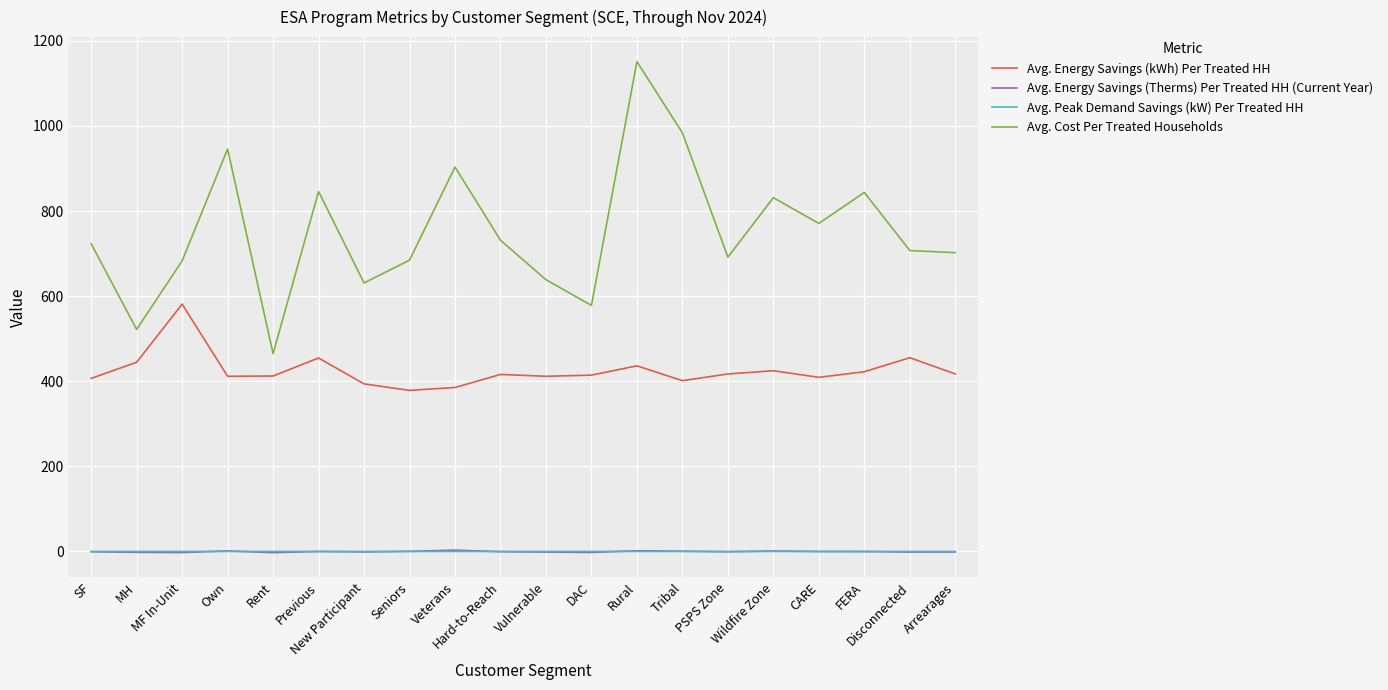

True or false: Avg. Peak Demand Savings (kW) Per Treated HH and Avg. Cost Per Treated Households intersect in this chart.

False